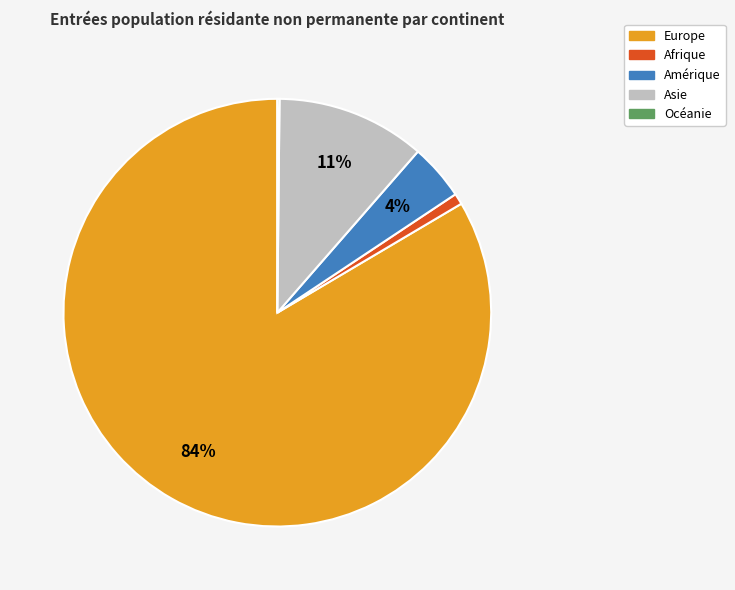

To the nearest percent, what is the combined percentage of Afrique and Amérique?

5%